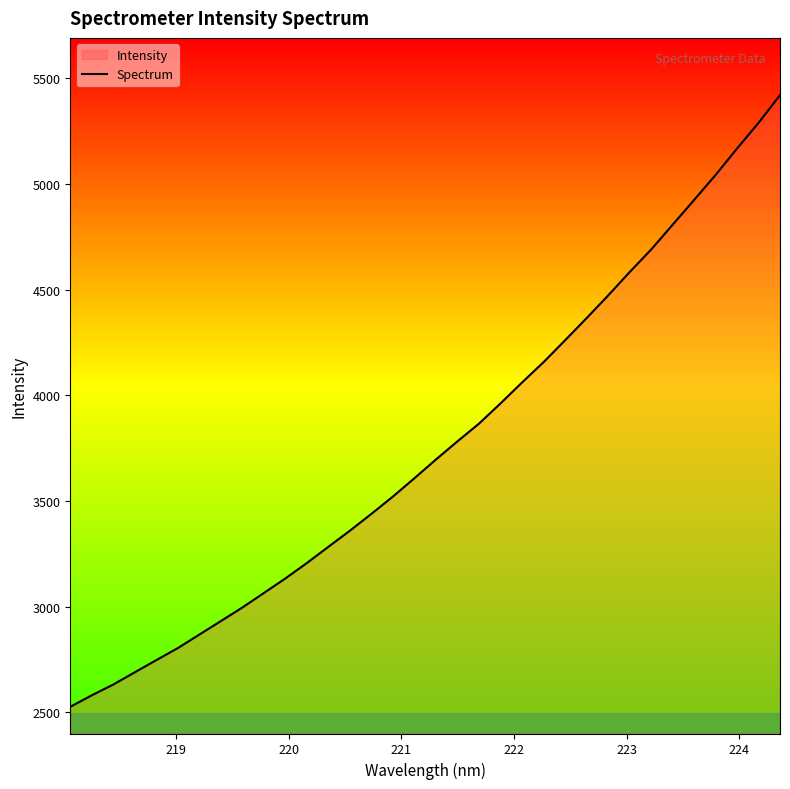

Count the number of categories in the chart.

34